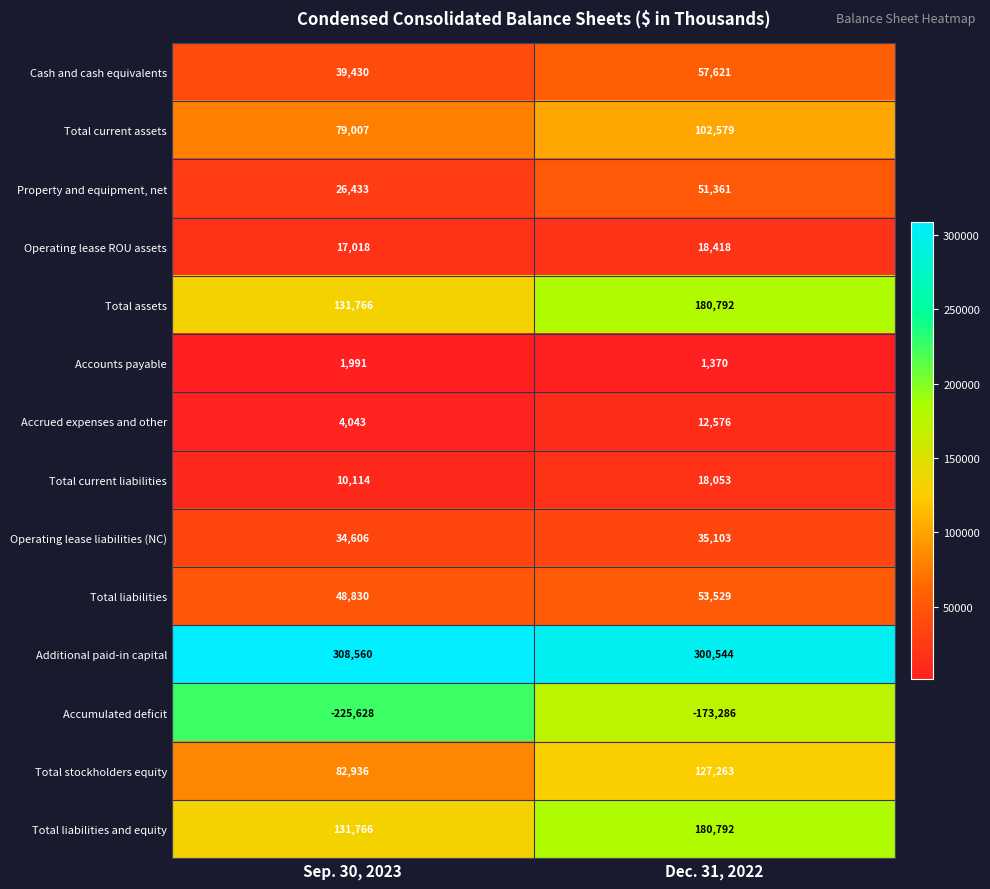

Which series has the largest total across all categories?

Additional paid-in capital